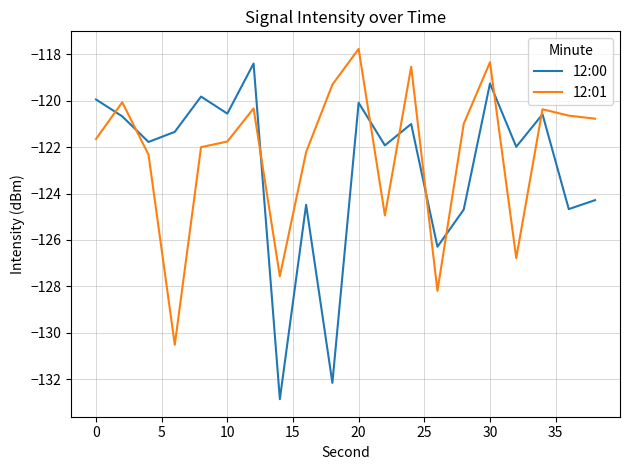

What is the greatest value displayed?

-117.8